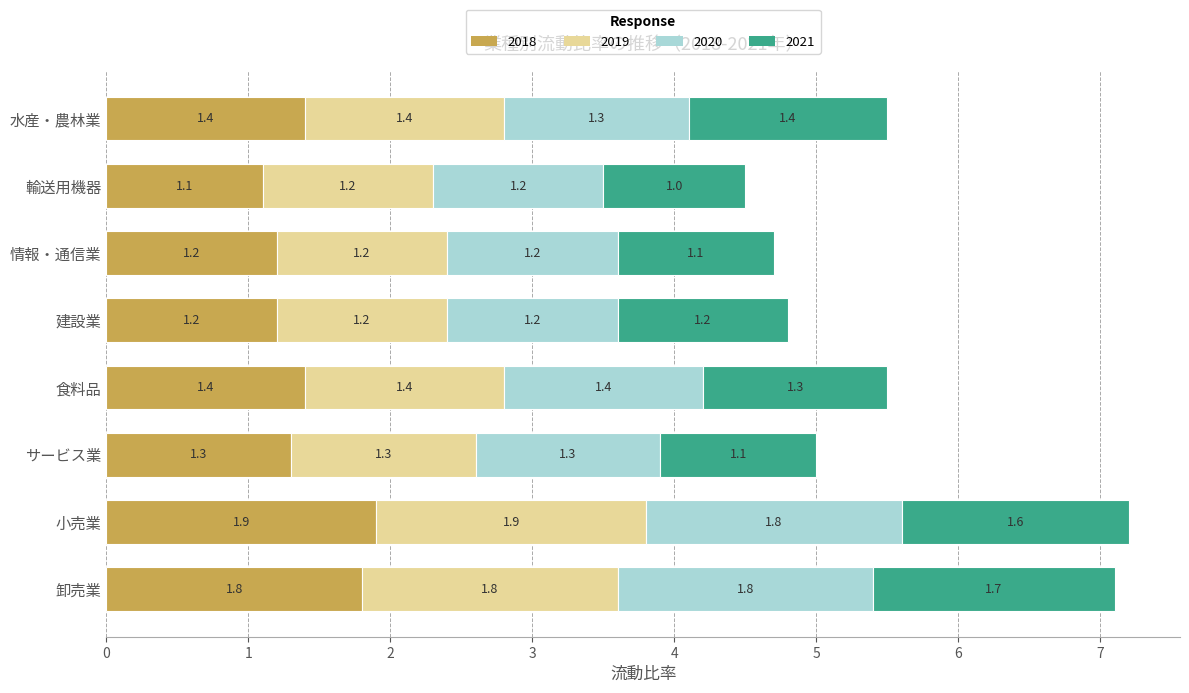

At which label does 2018 reach its peak?

小売業